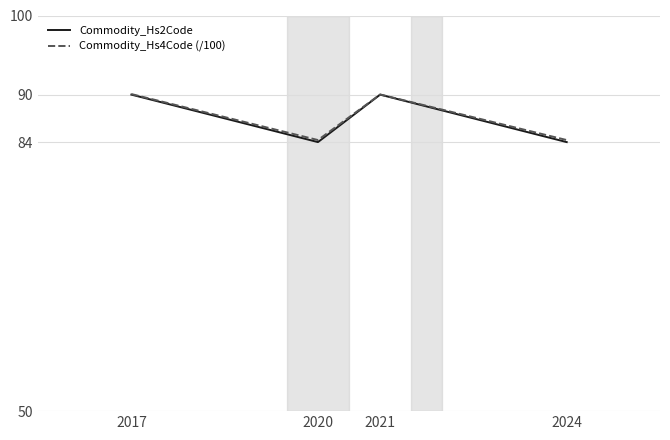

What is the maximum value for Commodity_Hs4Code (/100)?

90.1